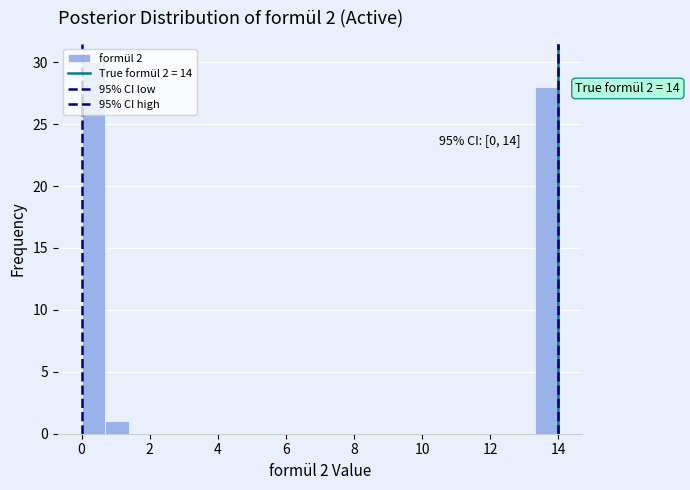

Around what value on the x-axis is the tallest bar? Give the approximate position of its centre, as read against the axis.

0.4